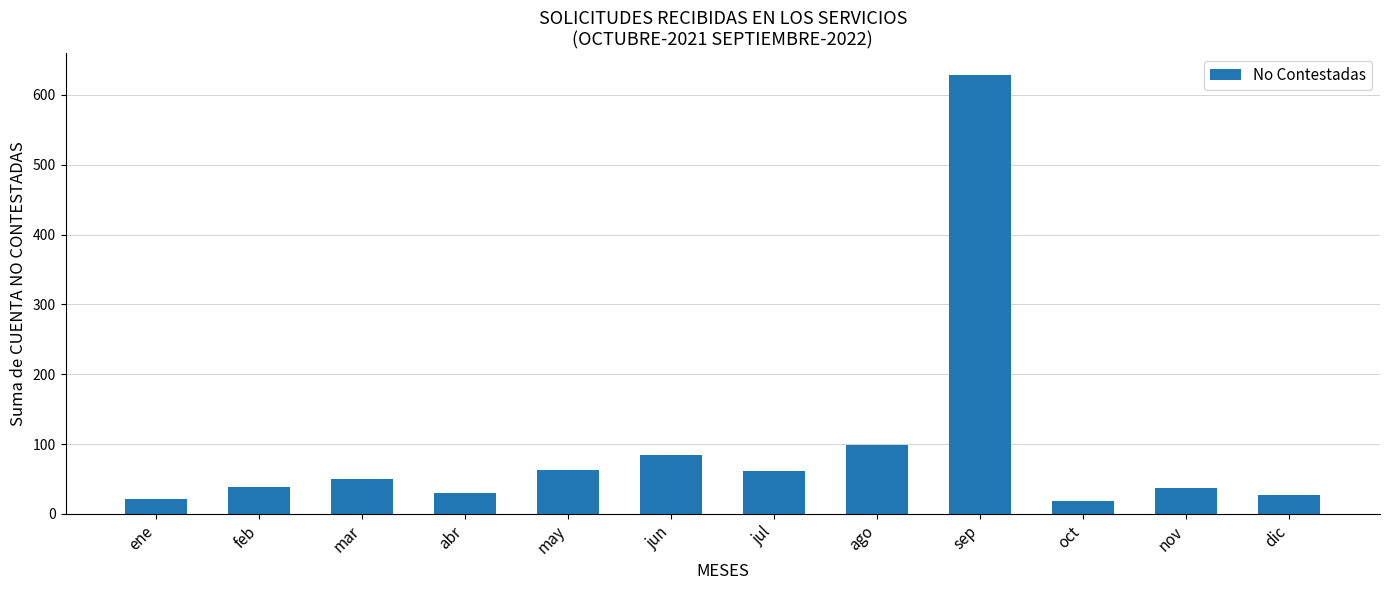

At which label is the value closest to 323?

ago